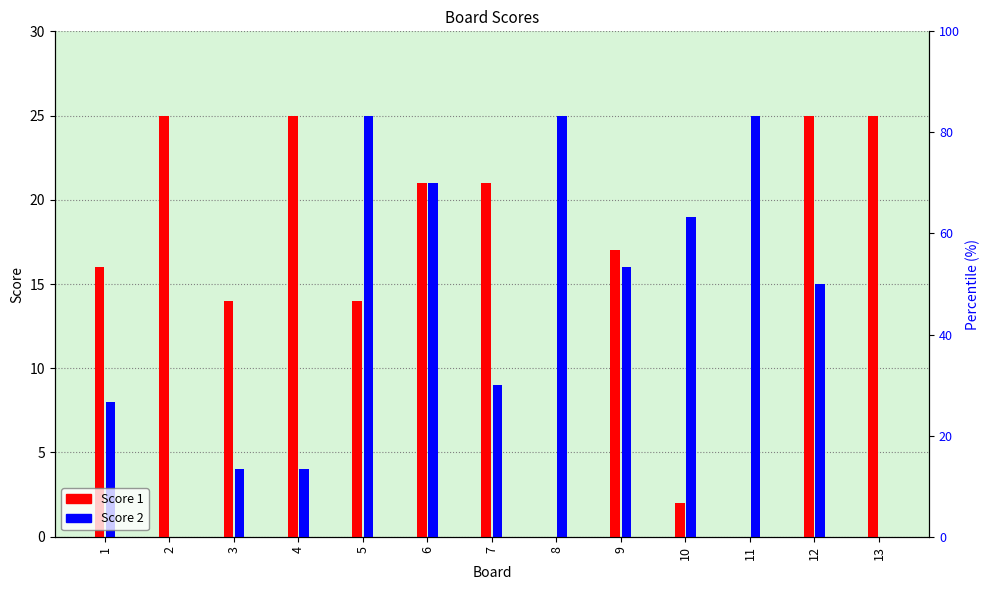

List the series in order of their overall mean, highest first.

Score 1, Score 2